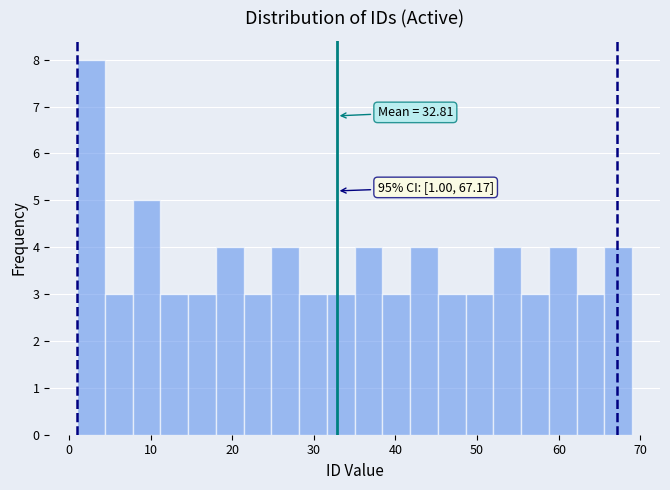

Around what value on the x-axis is the tallest bar? Give the approximate position of its centre, as read against the axis.

3